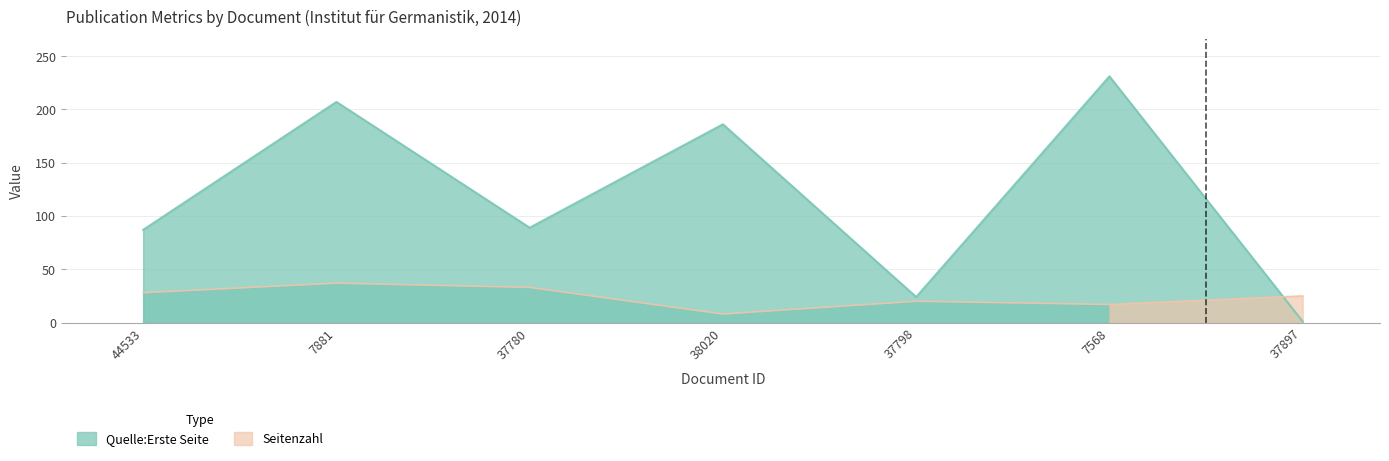

The value of Quelle:Erste Seite at 7568 is 231. True or false?

True